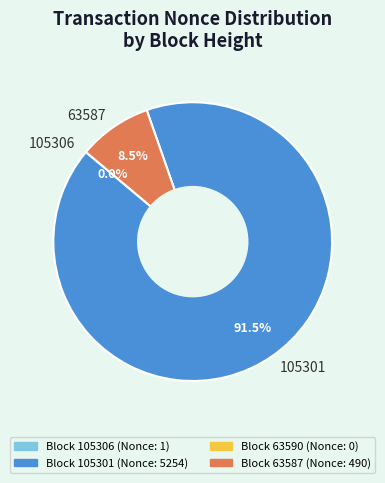

Which slice is the largest?

105301